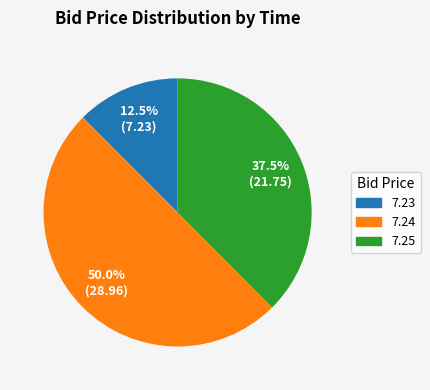

How many slices are in this pie chart?

3